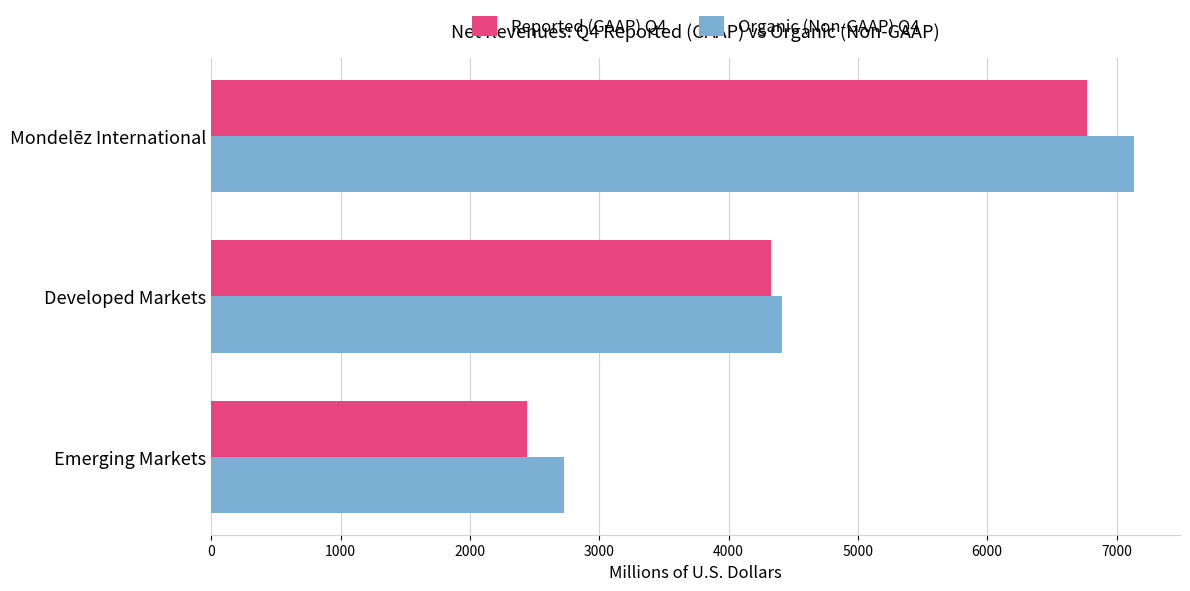

What is the lowest value of the Reported (GAAP) Q4 series?

2441